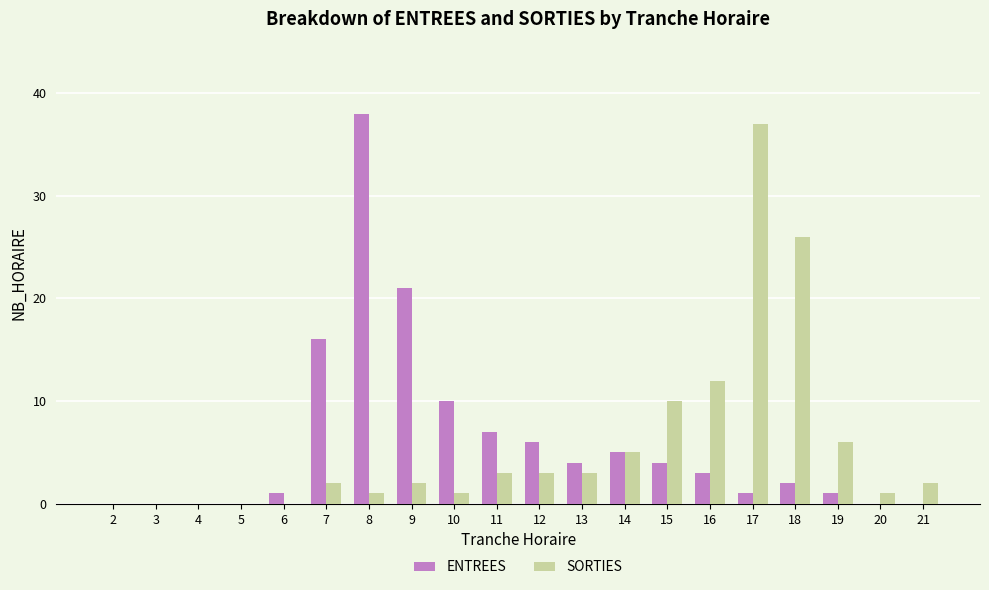

What is the total value across all series at 14?

10